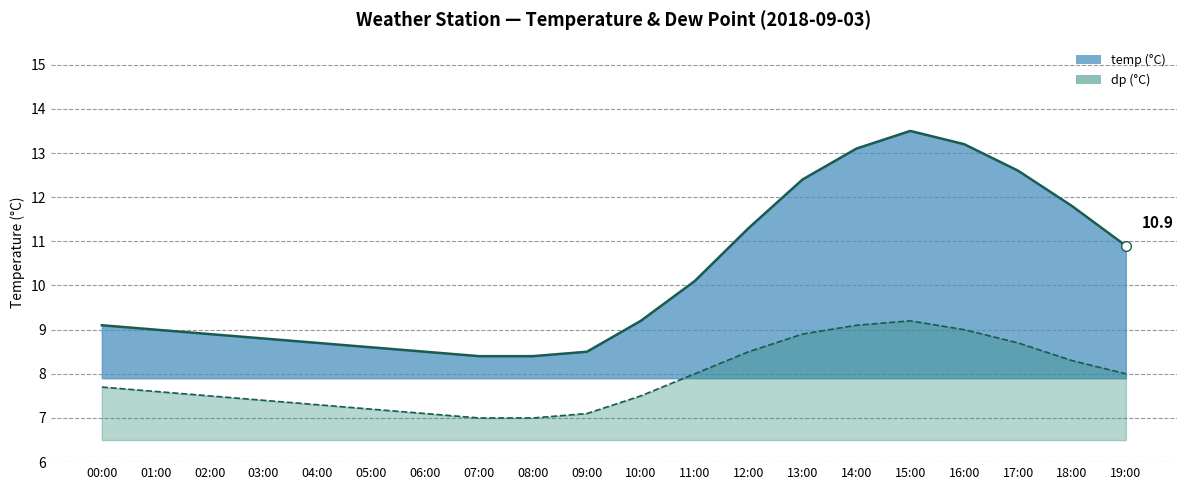

Does the chart display data point markers on the line(s)?

No